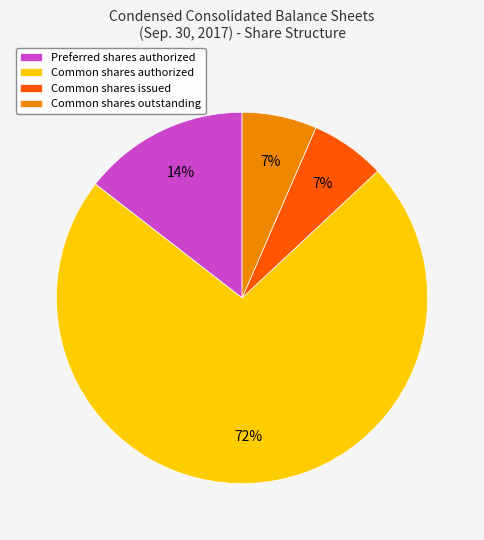

What is the majority slice?

Common shares authorized